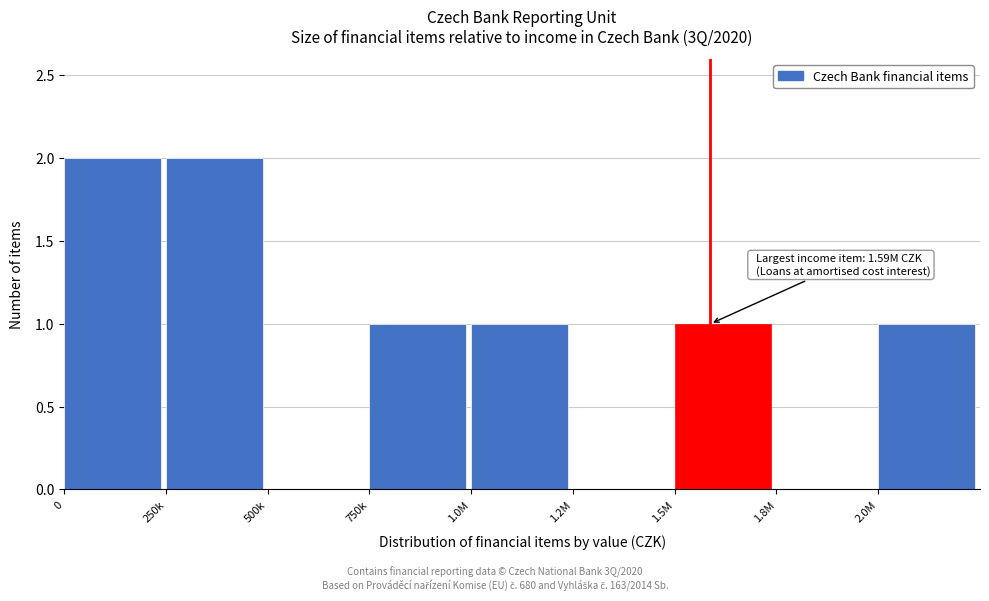

Reading left to right, list all the values displayed in this chart.

0=2	250k=2	500k=0	750k=1	1.0M=1	1.2M=0	1.5M=1	1.8M=0	2.0M=1